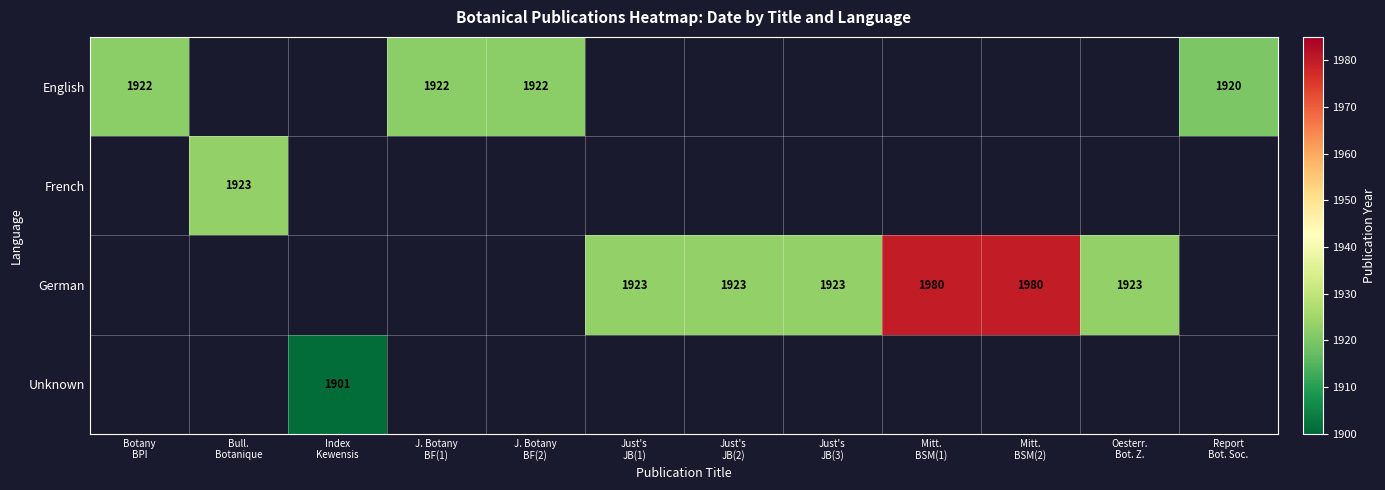

Is the value of English at Report Bot. Soc. greater than the value of Unknown at Mitt. BSM(1)?

No